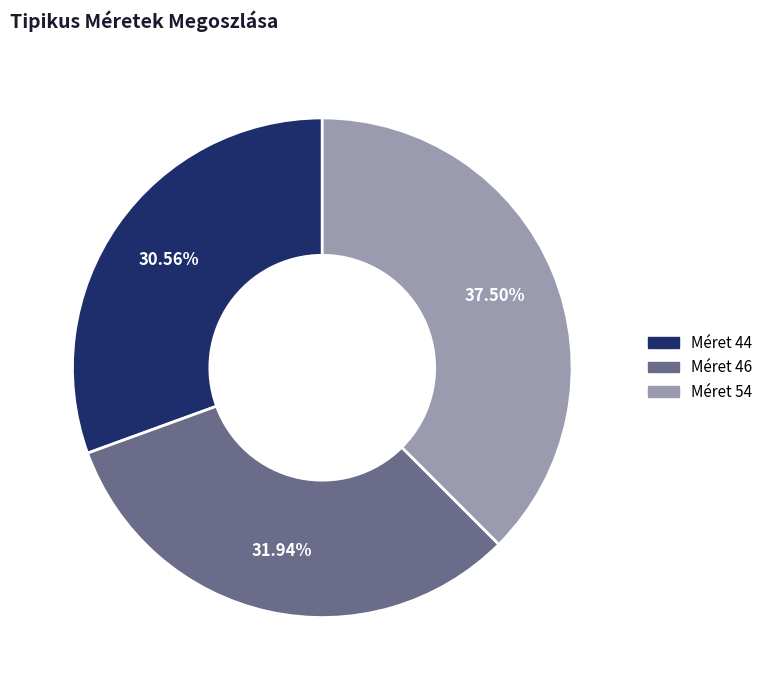

Is there a majority slice in this chart?

No